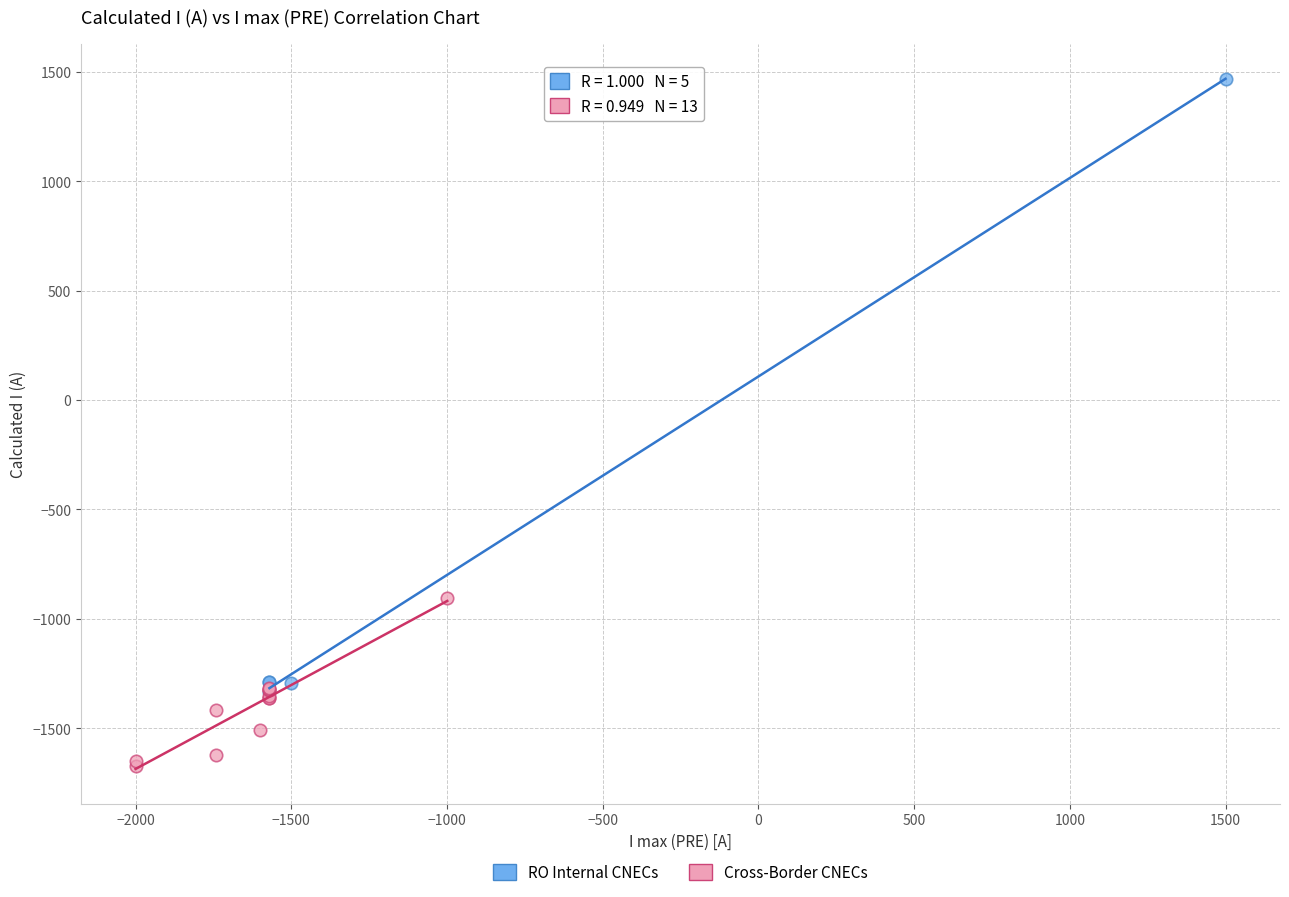

Which series reaches the minimum Y coordinate?

Cross-Border CNECs